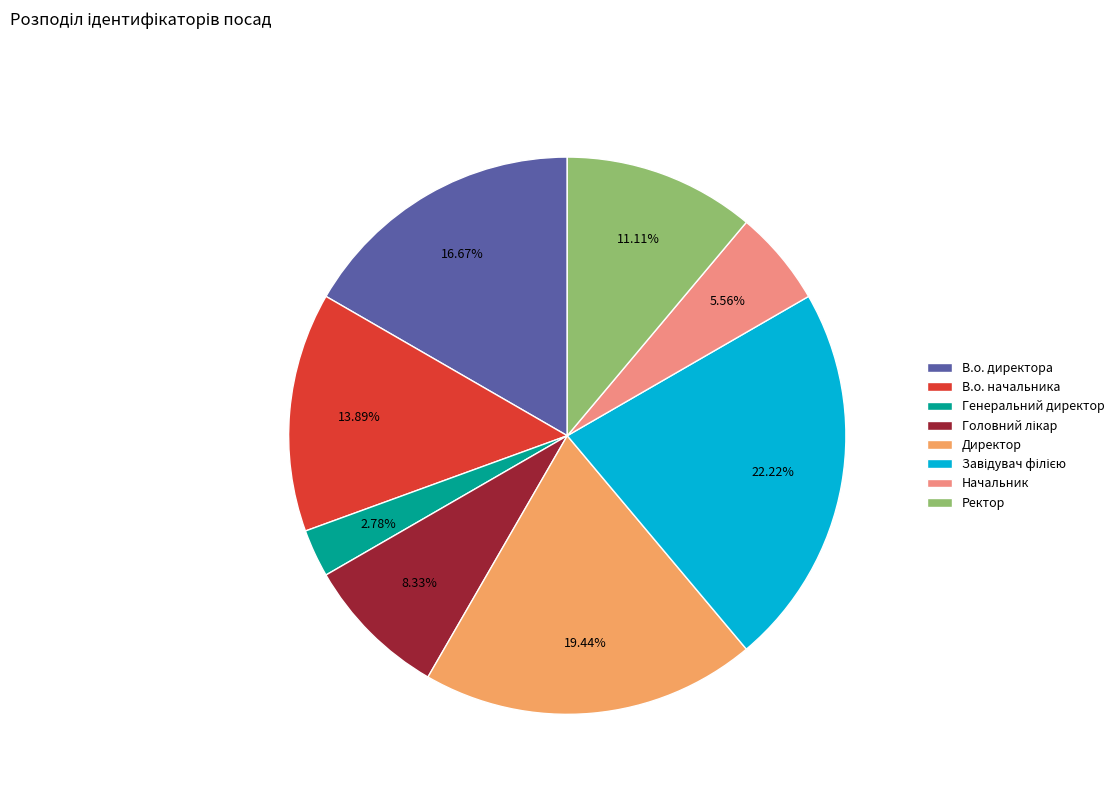

Which has a higher value, Генеральний директор or Ректор?

Ректор